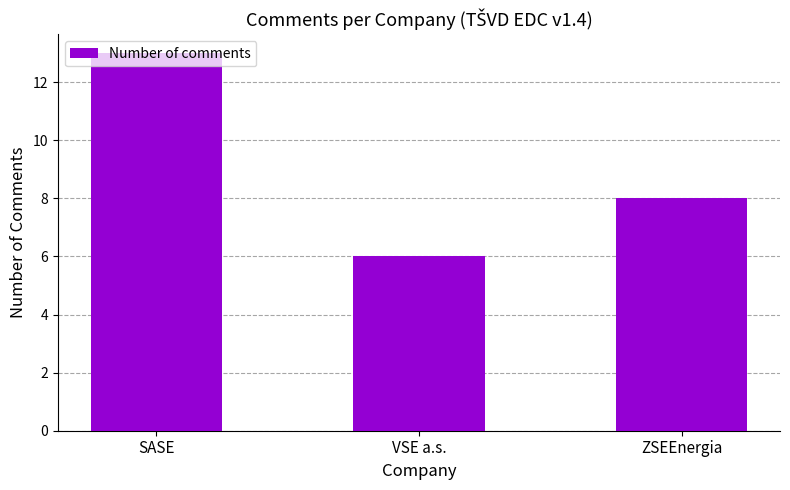

What is the label of the 1st bar from the right?

ZSEEnergia